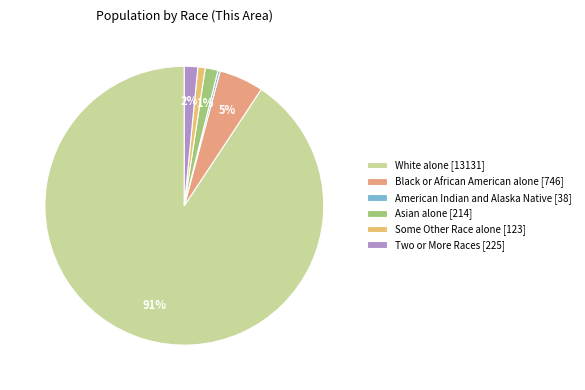

What percentage do Two or More Races and Some Other Race alone together represent?

2.4%